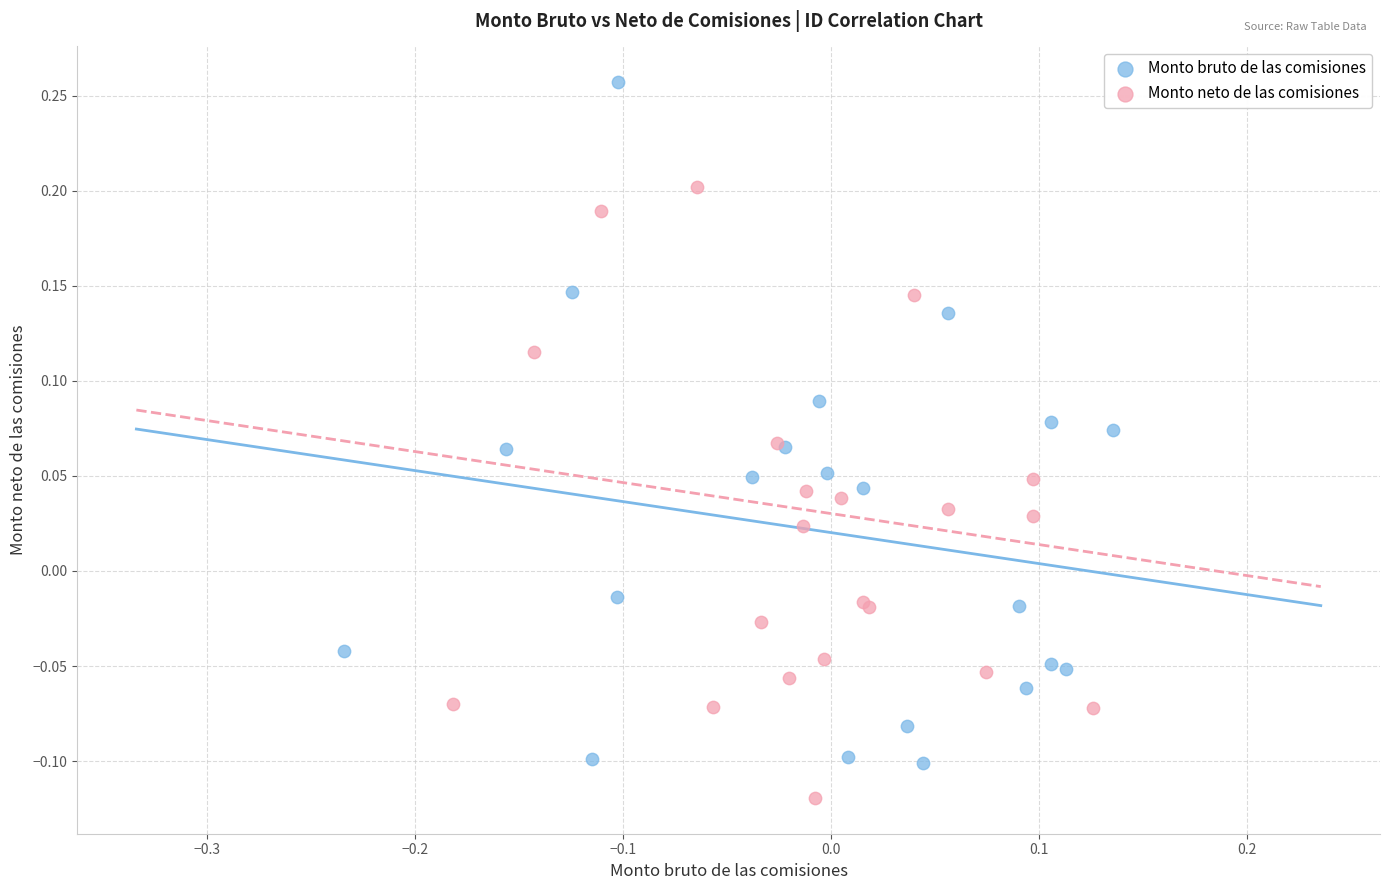

Which series has the largest Y range (max minus min)?

Monto bruto de las comisiones